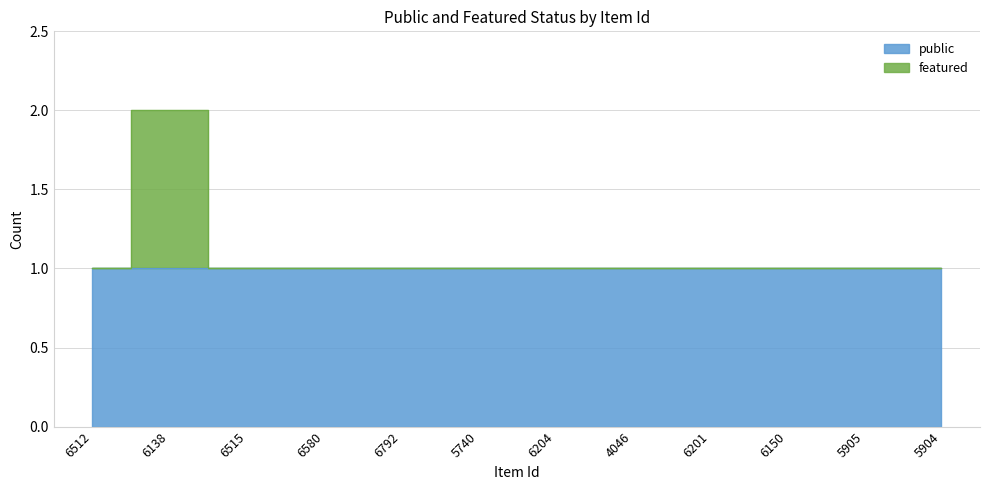

Does the chart display data point markers on the line(s)?

No